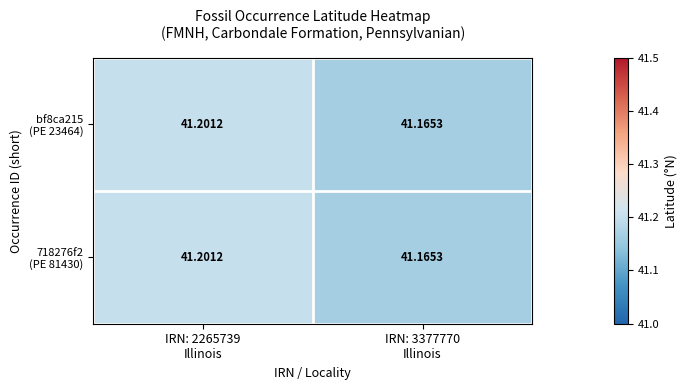

Count the number of data series in this chart.

2